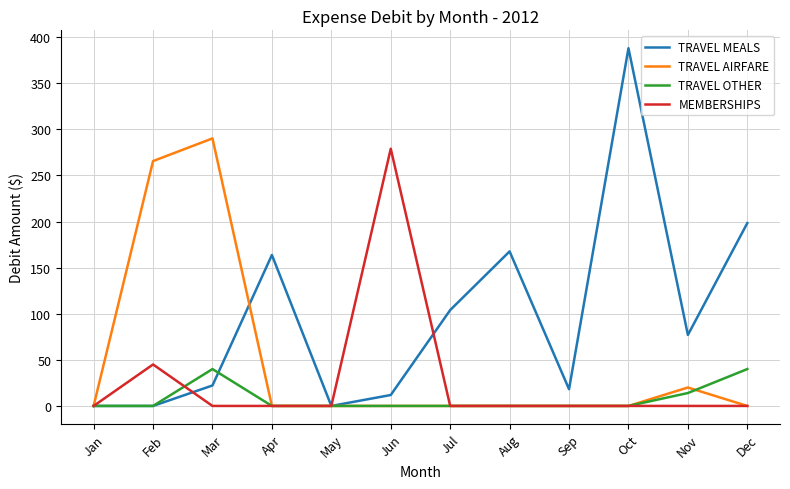

Which category has the highest value in the TRAVEL AIRFARE series?

Mar